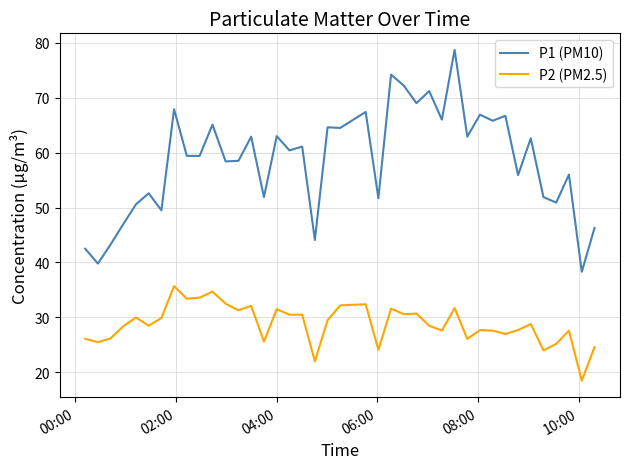

What is the difference between the maximum and minimum values in the P1 (PM10) series?

40.4